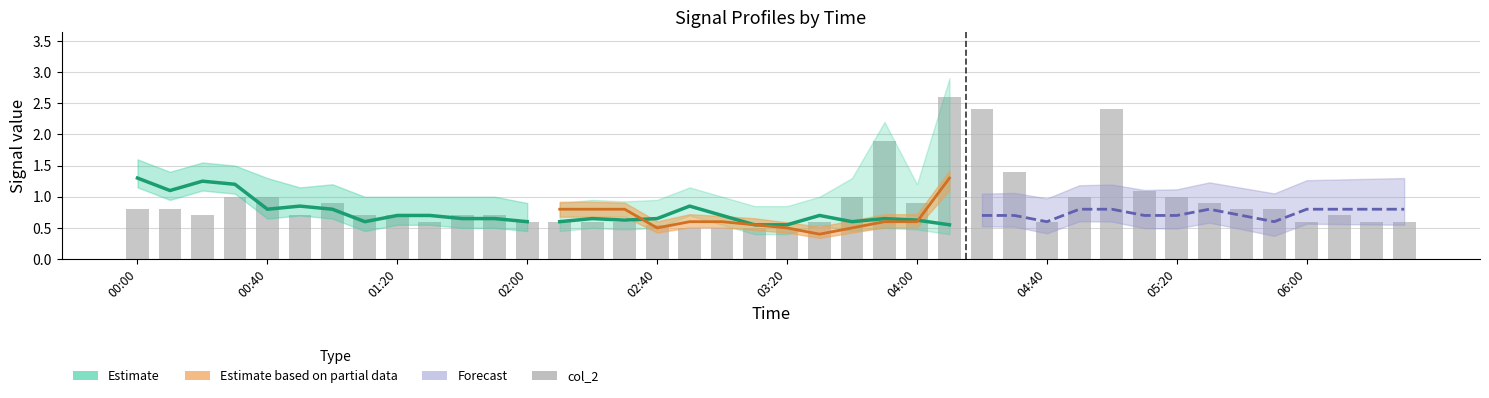

What is the difference between the values at 35 and 38?

0.2